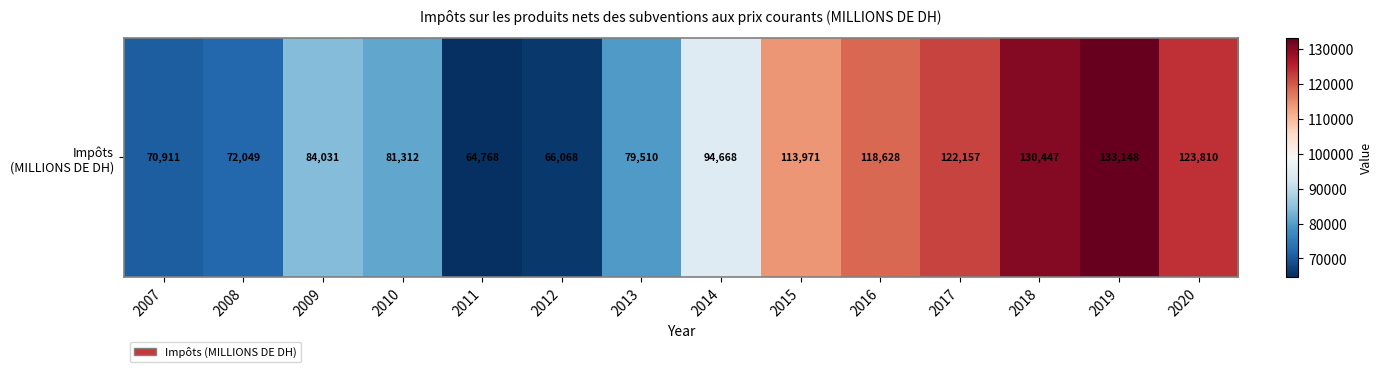

At which category does the chart reach its peak across all series?

2019